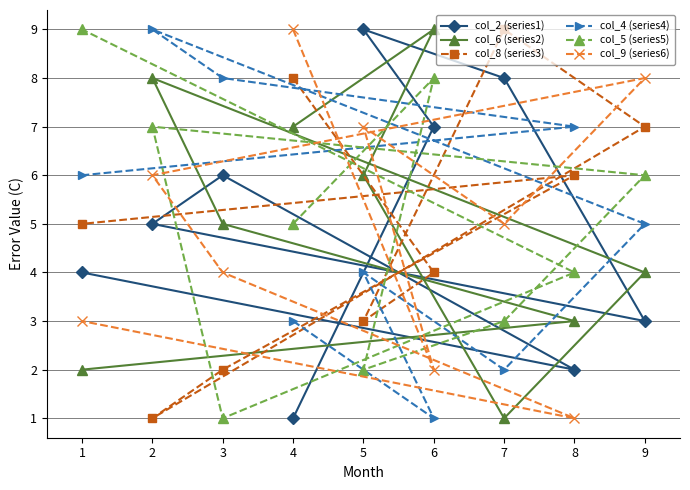

At which label does col_2 (series1) reach its minimum?

4